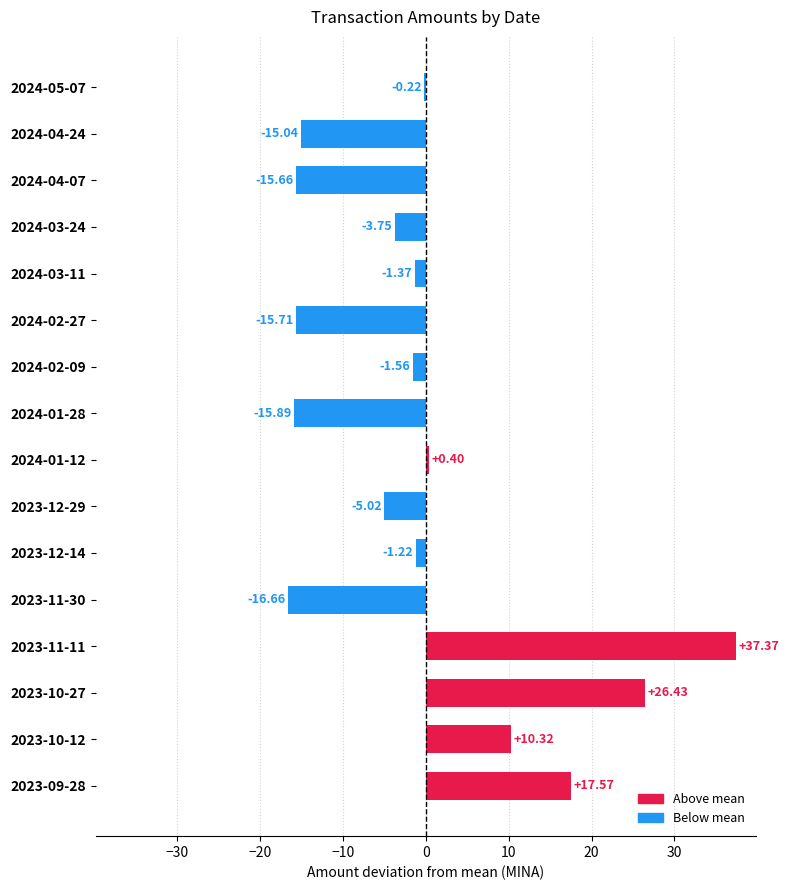

Between 2023-10-27 and 2023-12-14, which is larger?

2023-10-27